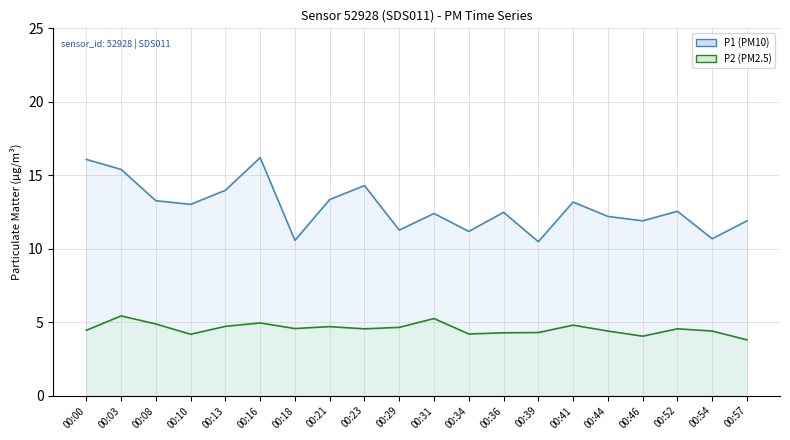

True or false: P1 (PM10) and P2 (PM2.5) intersect in this chart.

False